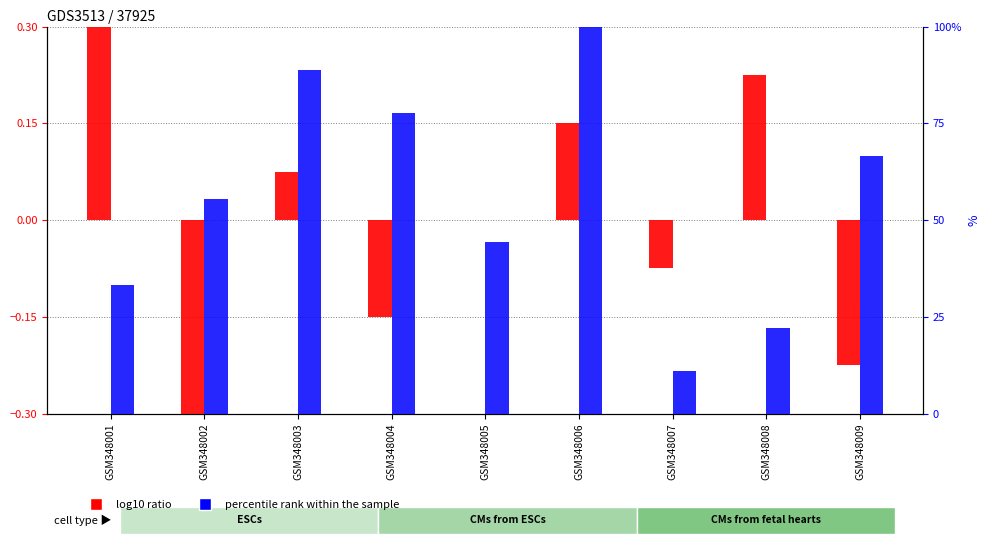

True or false: percentile rank within the sample has a value of 22.2 at GSM348008.

True